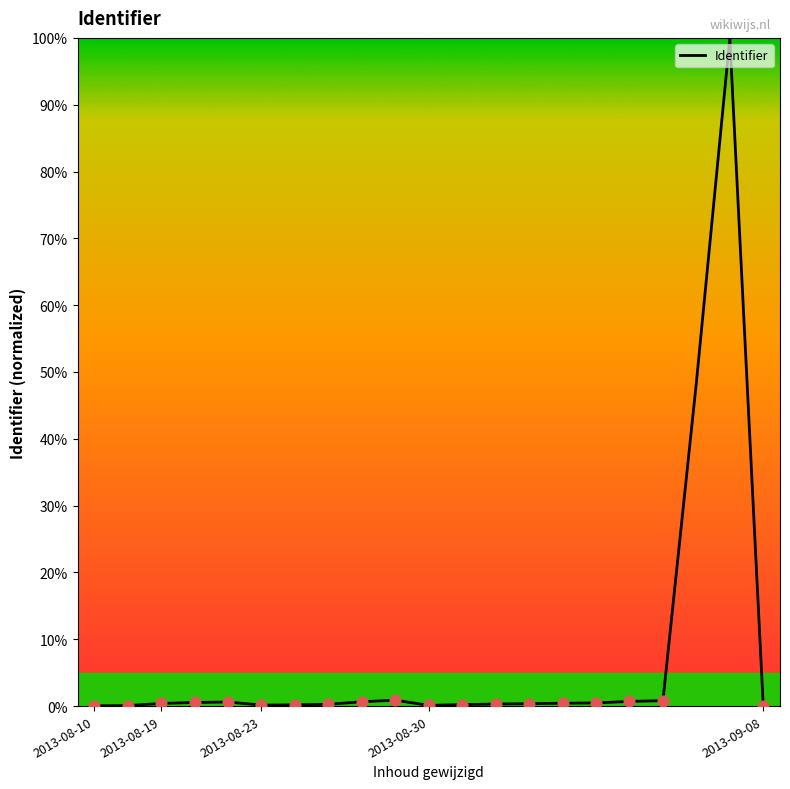

What is the greatest value displayed?

100.0